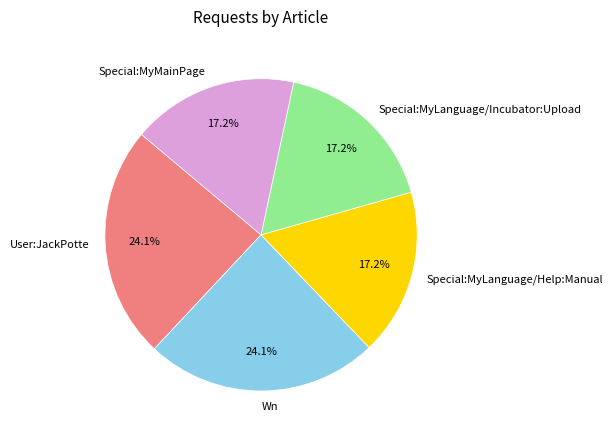

Is there any slice that represents more than half of the pie?

No